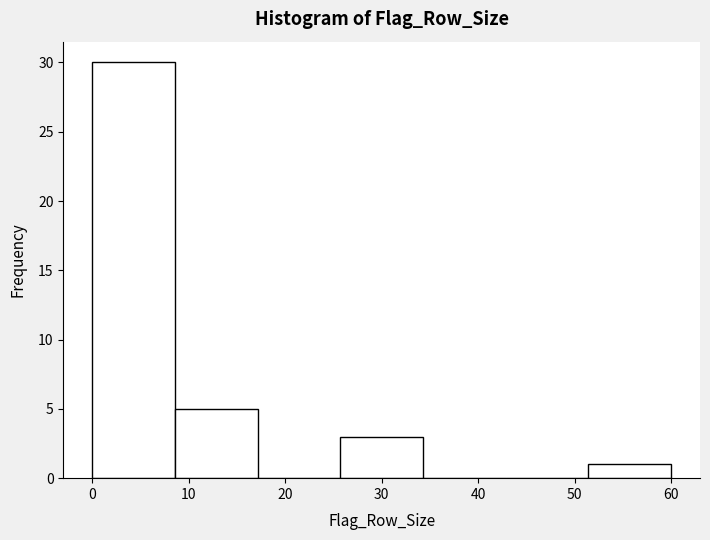

Reading left to right, list every bar in this chart as the range it spans on the x-axis followed by its height. Neither the bar edges nor the heights are printed on the chart, so give them approximately, as read against the axes.

0 to 9: 30
9 to 17: 5
17 to 26: 0
26 to 34: 3
34 to 43: 0
43 to 51: 0
51 to 60: 1